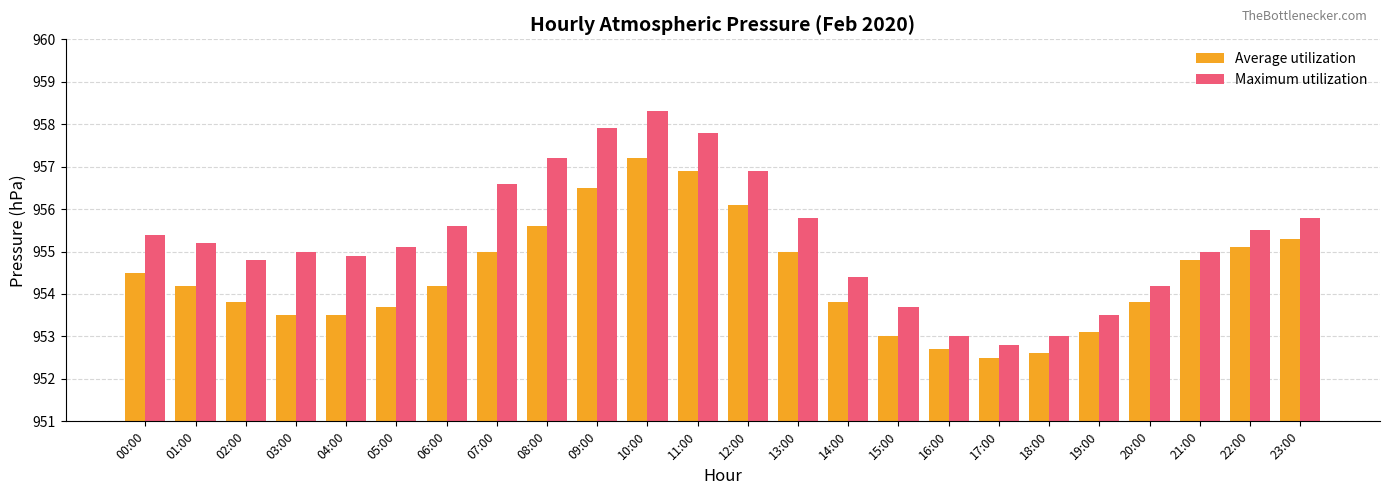

What is the value of the Average utilization bar at the 15th from the left?

953.8